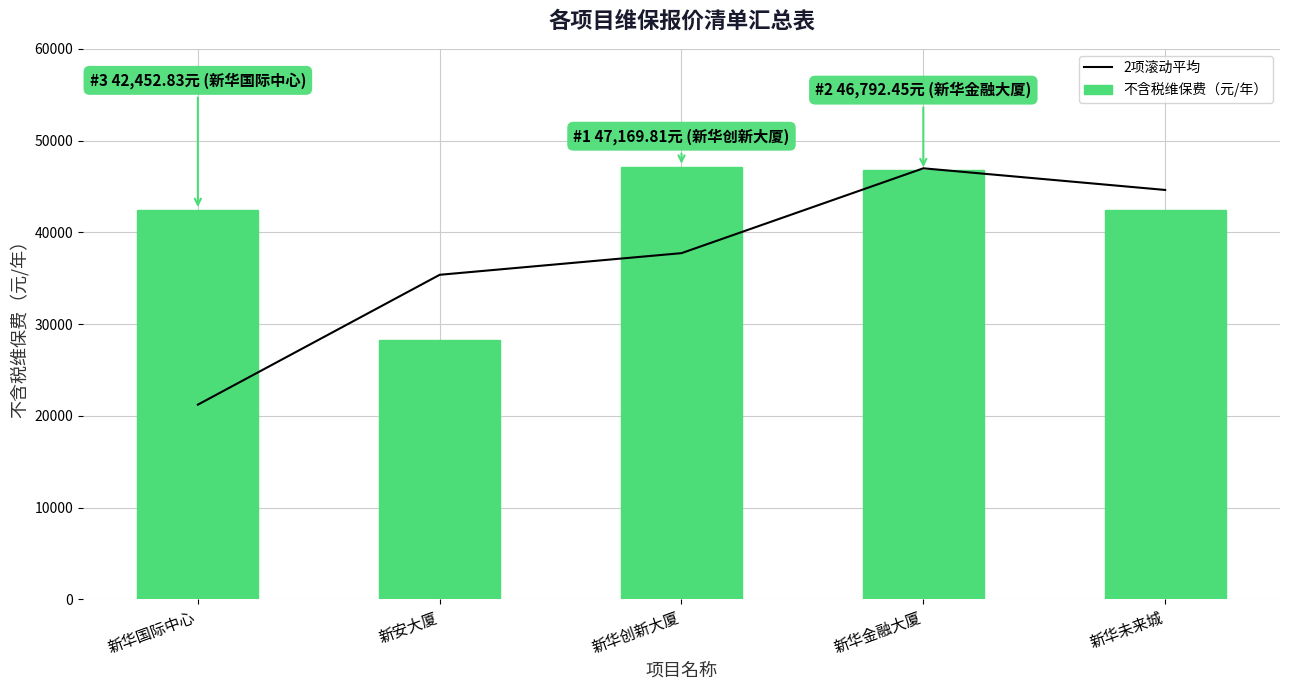

What is the label of the 1st bar from the right?

新华未来城